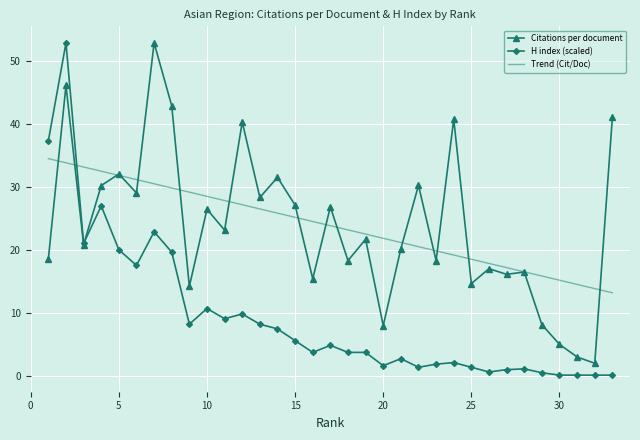

True or false: H index (scaled) and Trend (Cit/Doc) intersect in this chart.

True